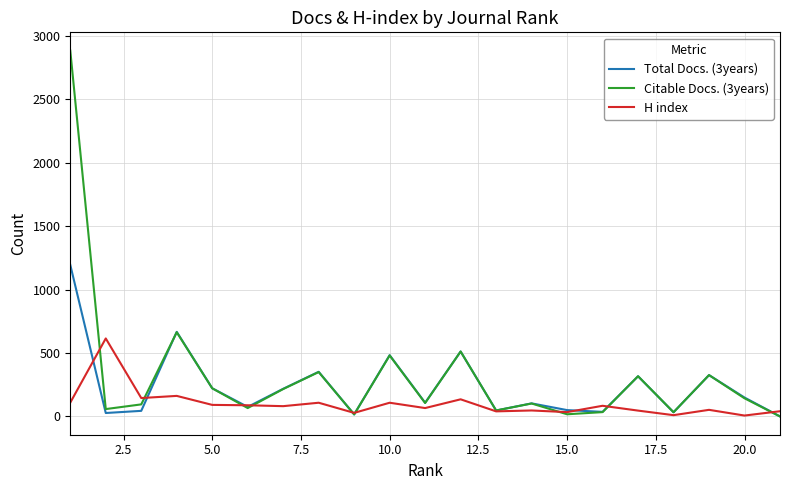

List the series in order of their peak value, highest first.

Citable Docs. (3years), Total Docs. (3years), H index